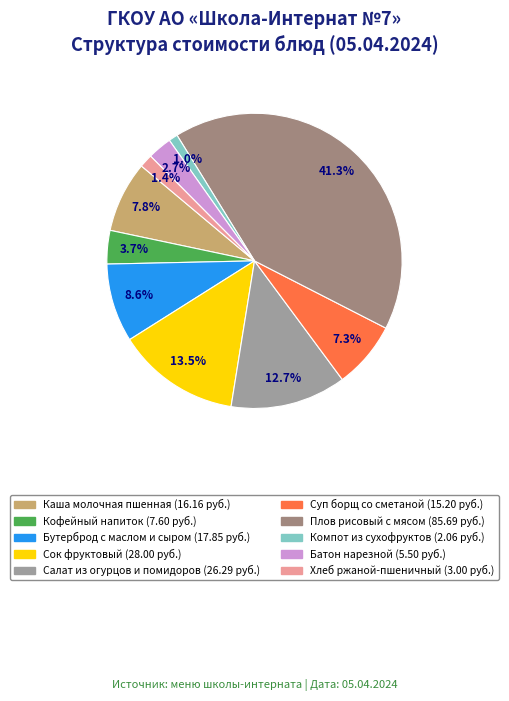

How many slices are in this pie chart?

10